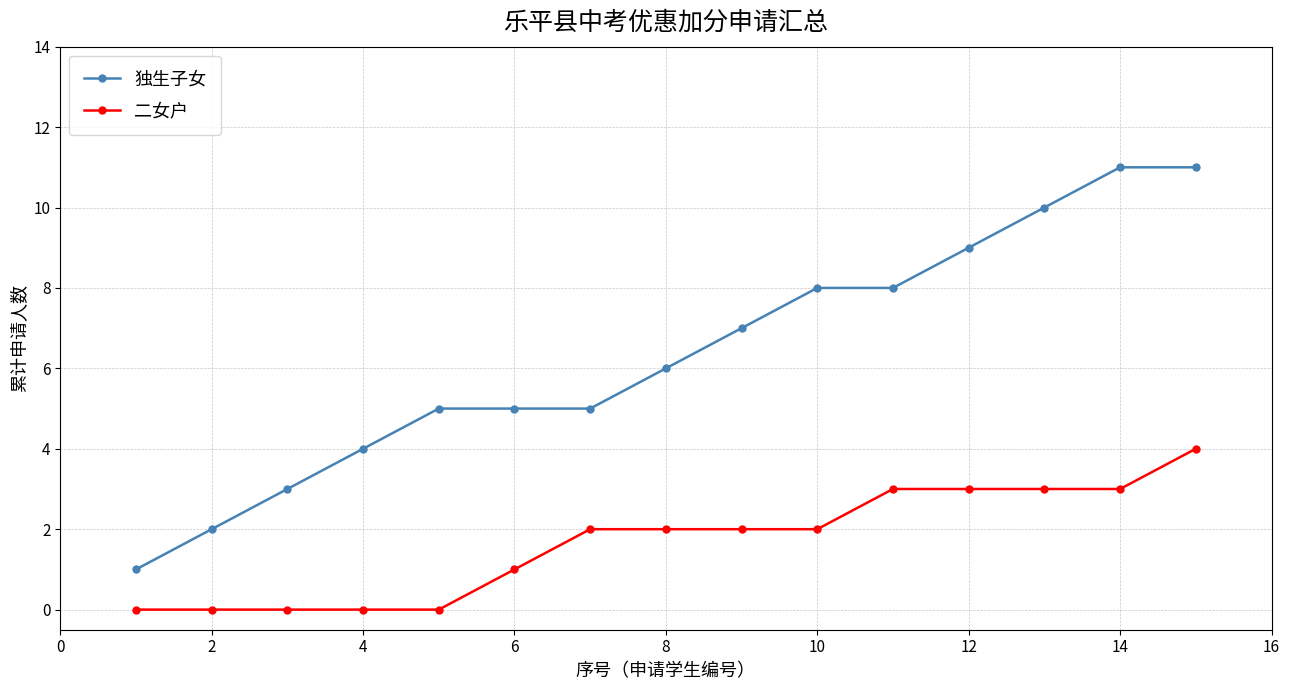

How many series are shown in this chart?

2